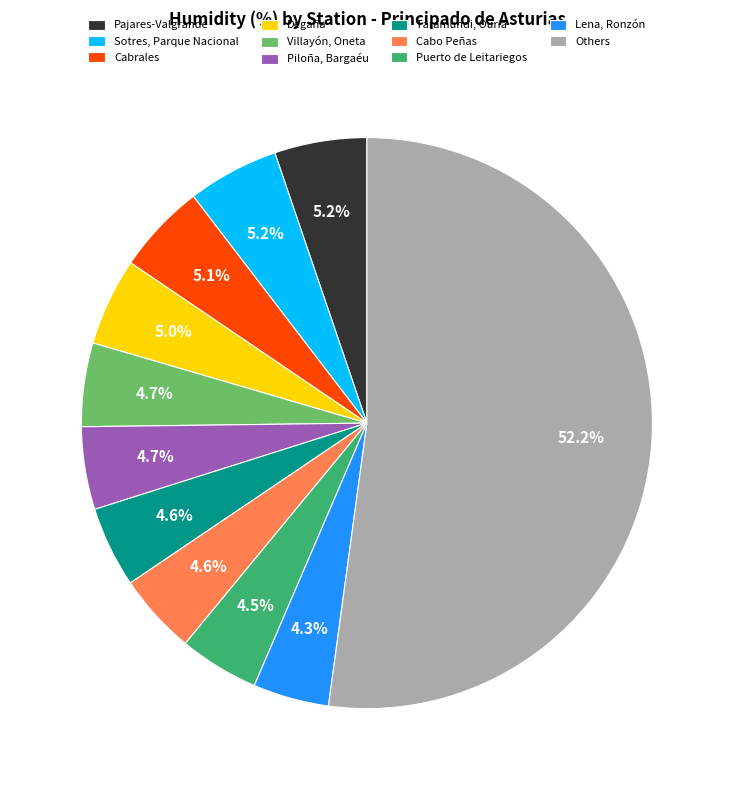

How much of the chart is everything except Degaña?

95.0%